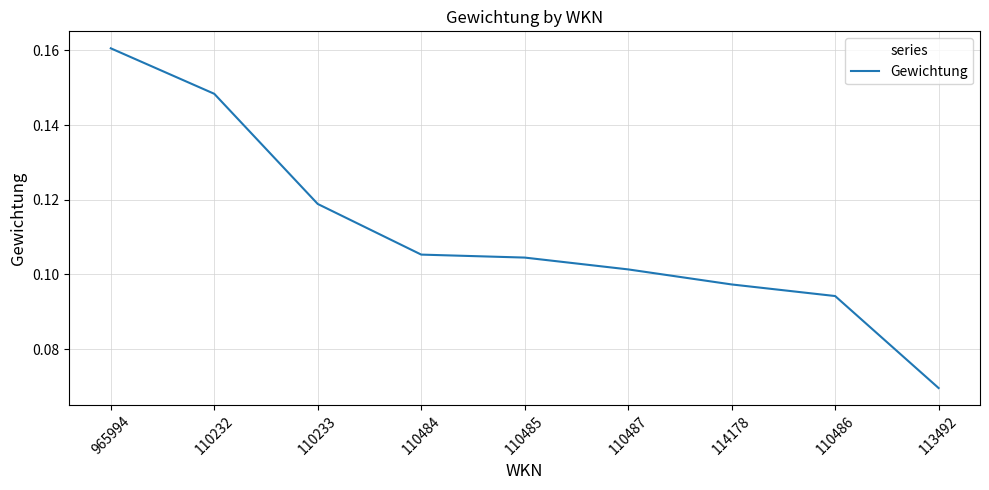

At which label is the value closest to 0?

113492